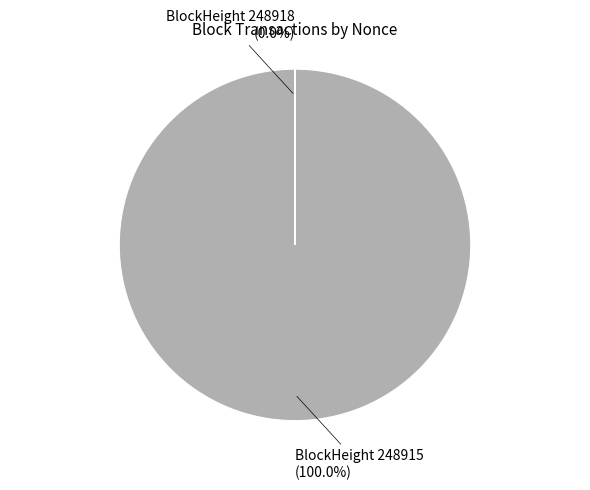

Which slice represents more than half of the pie?

248915